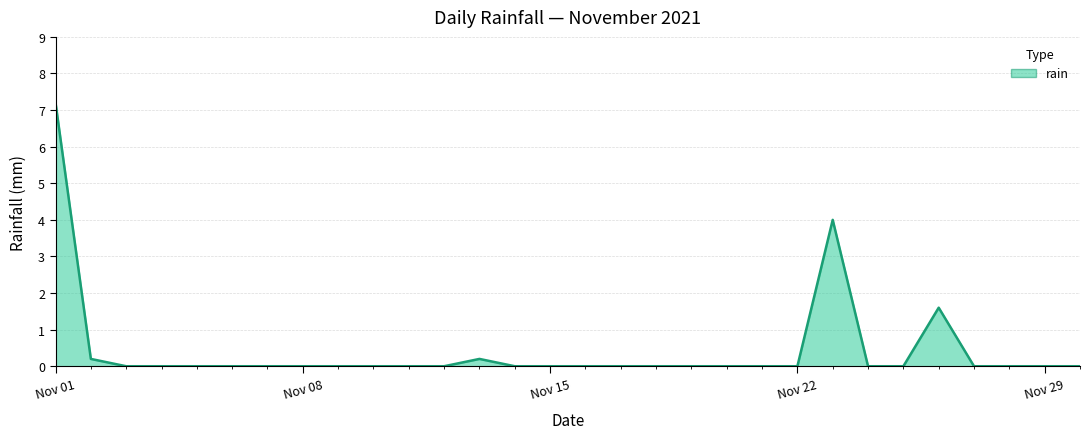

What is the greatest value displayed?

7.2